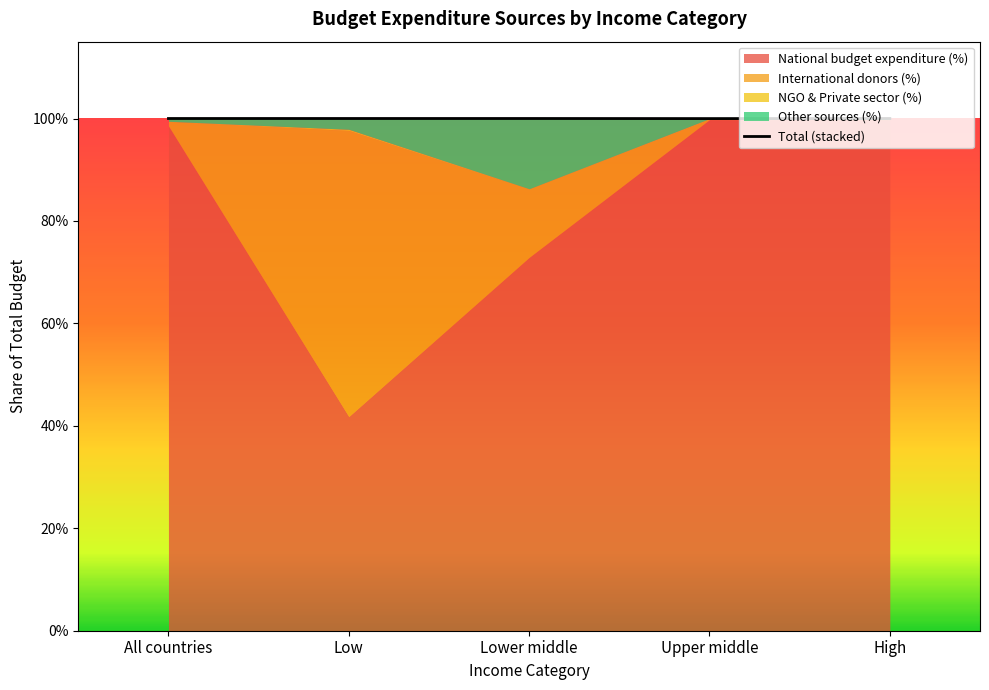

What is the sum of the values at High and Low?

2.0